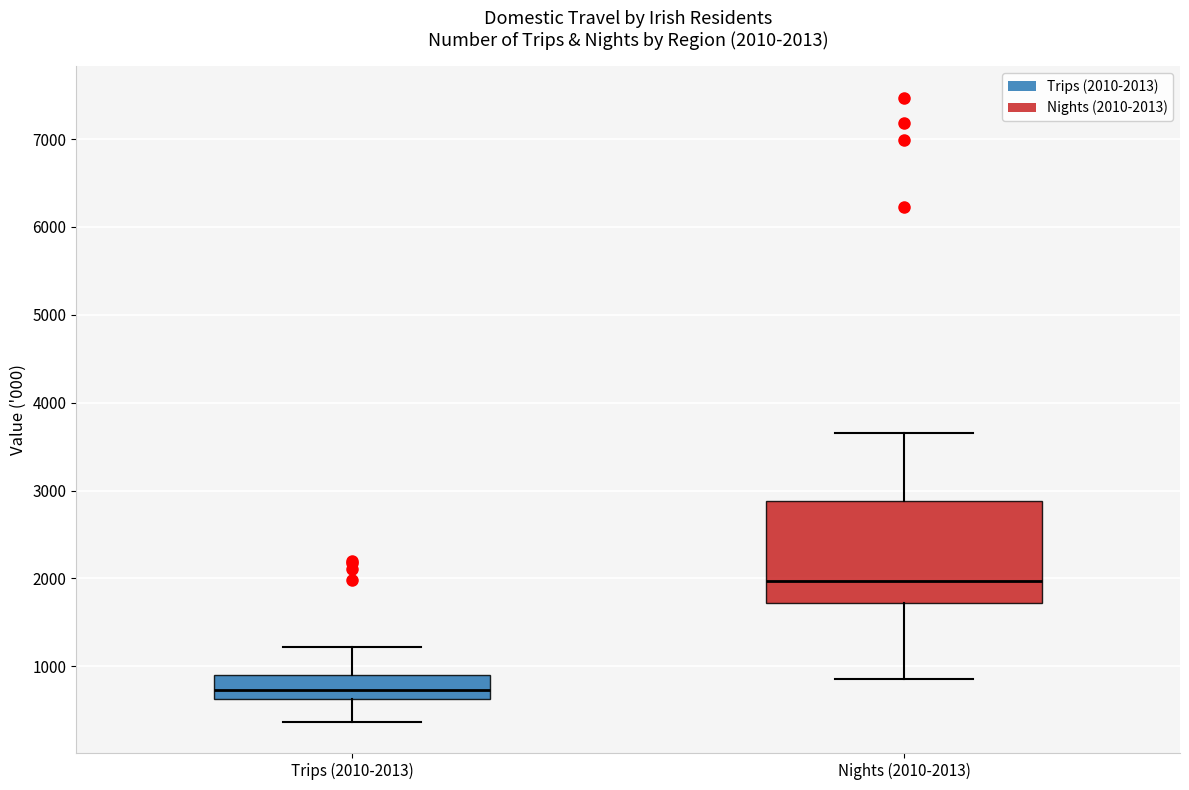

Which box's median line is the lowest?

Trips (2010-2013)